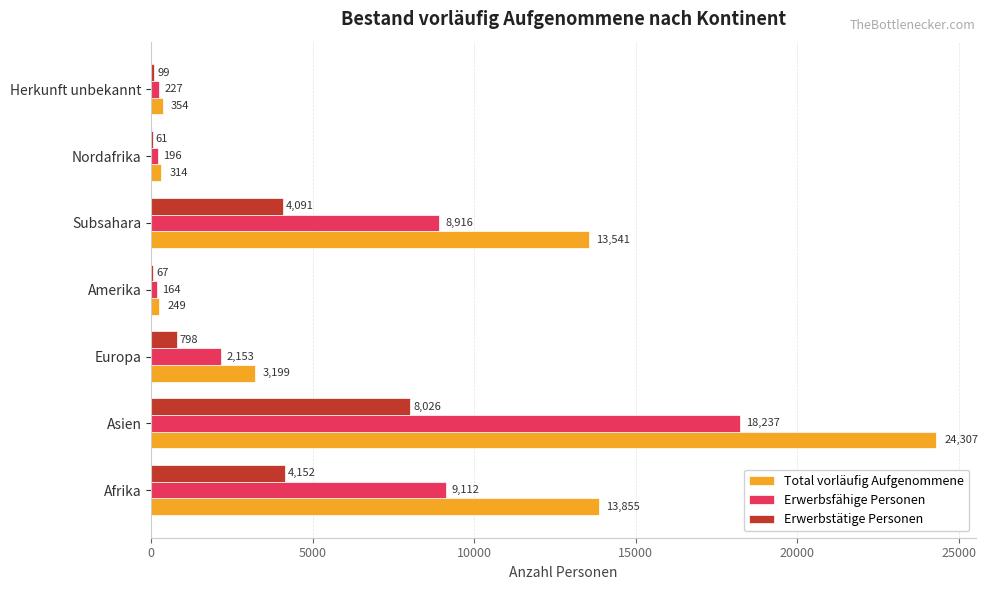

The value of Erwerbsfähige Personen at Afrika is 3976. True or false?

False